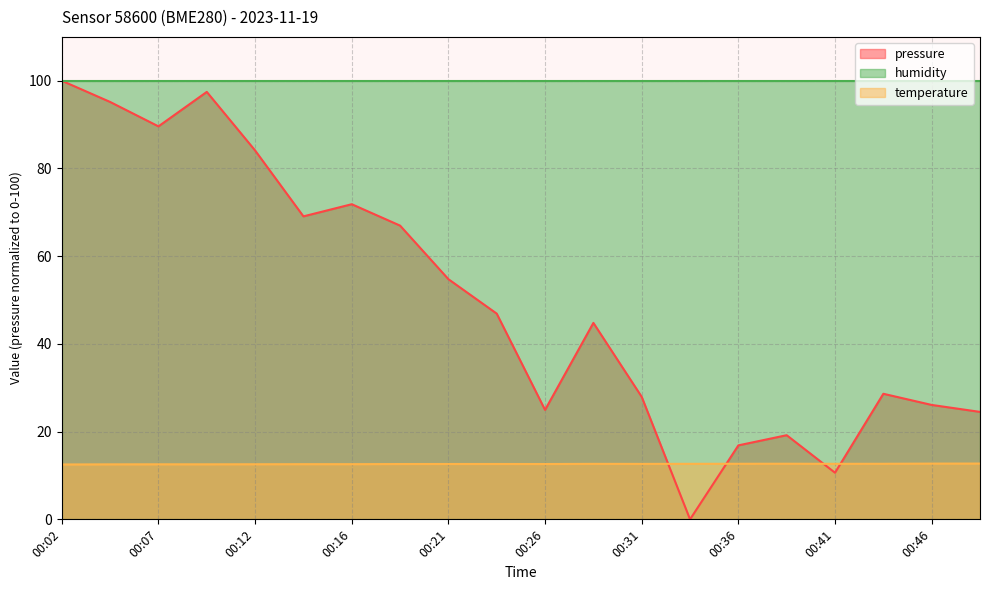

True or false: temperature and humidity cross at least once.

False